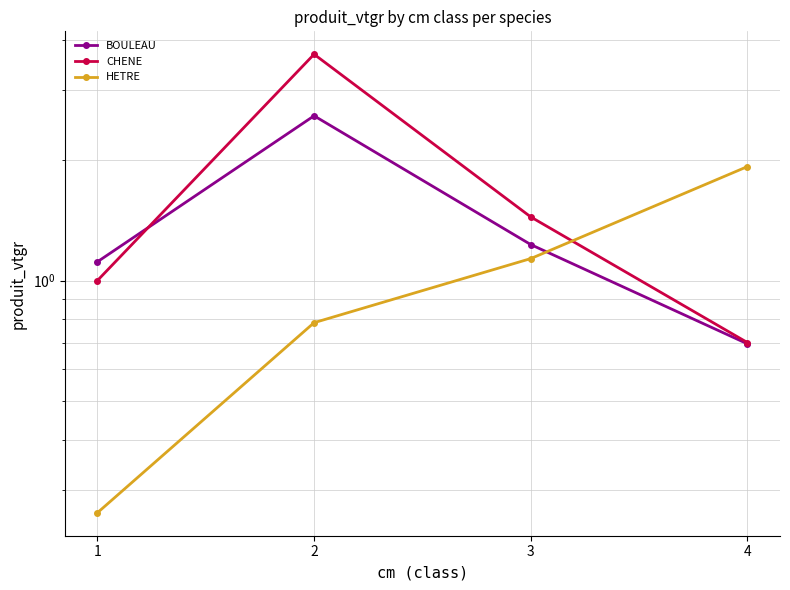

True or false: HETRE and CHENE cross at least once.

True